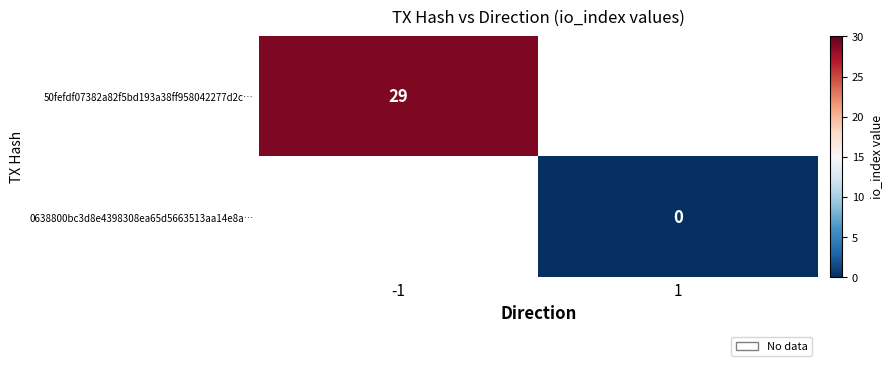

The value of 50fefdf07382a82f5bd193a38ff958042277d2c… at -1 is 6. True or false?

False